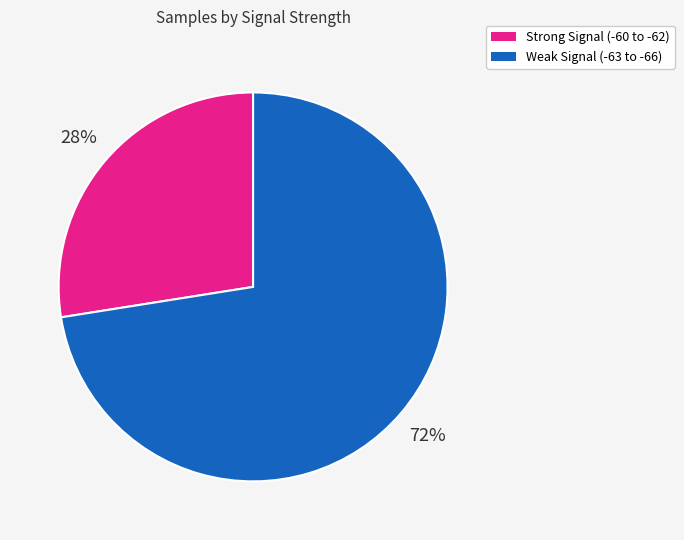

To the nearest percent, what is the average slice percentage?

50%